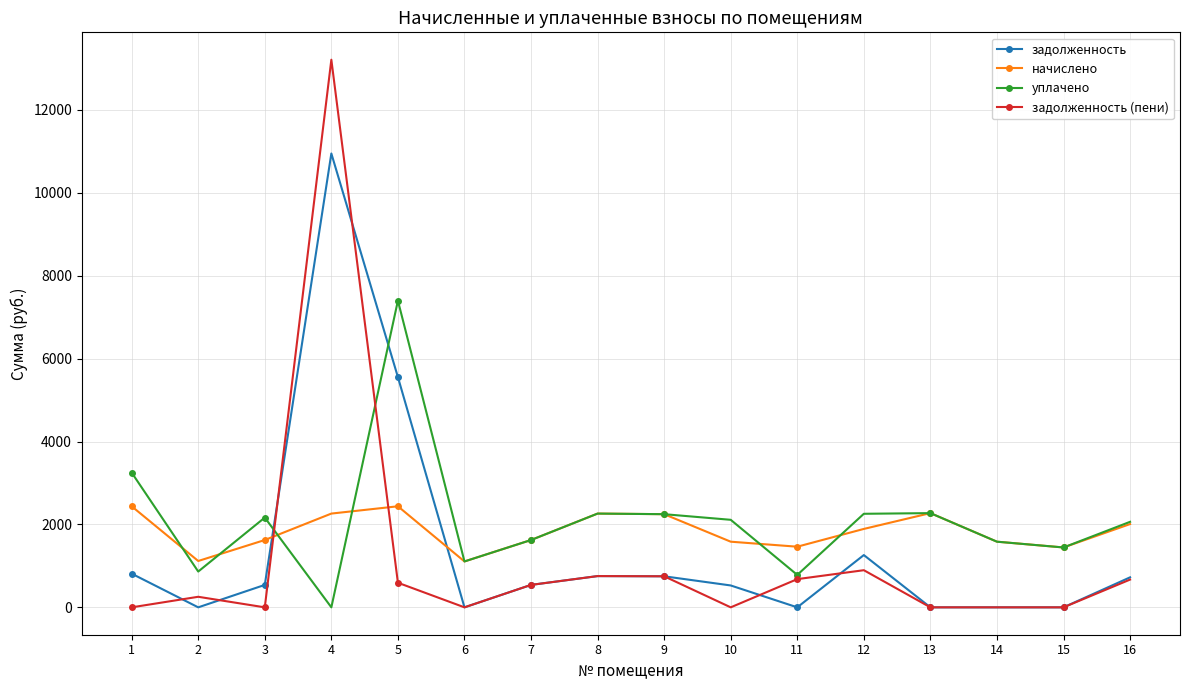

Where is the first local maximum for начислено?

5